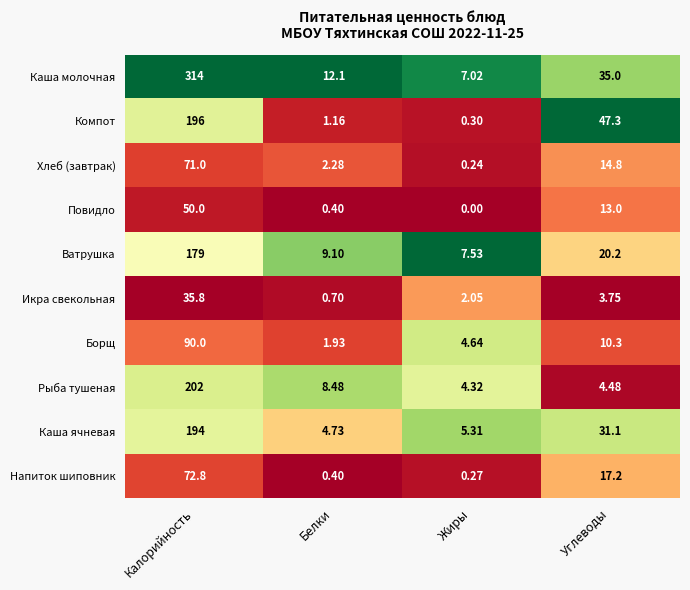

Which series has the widest spread of values?

Каша молочная